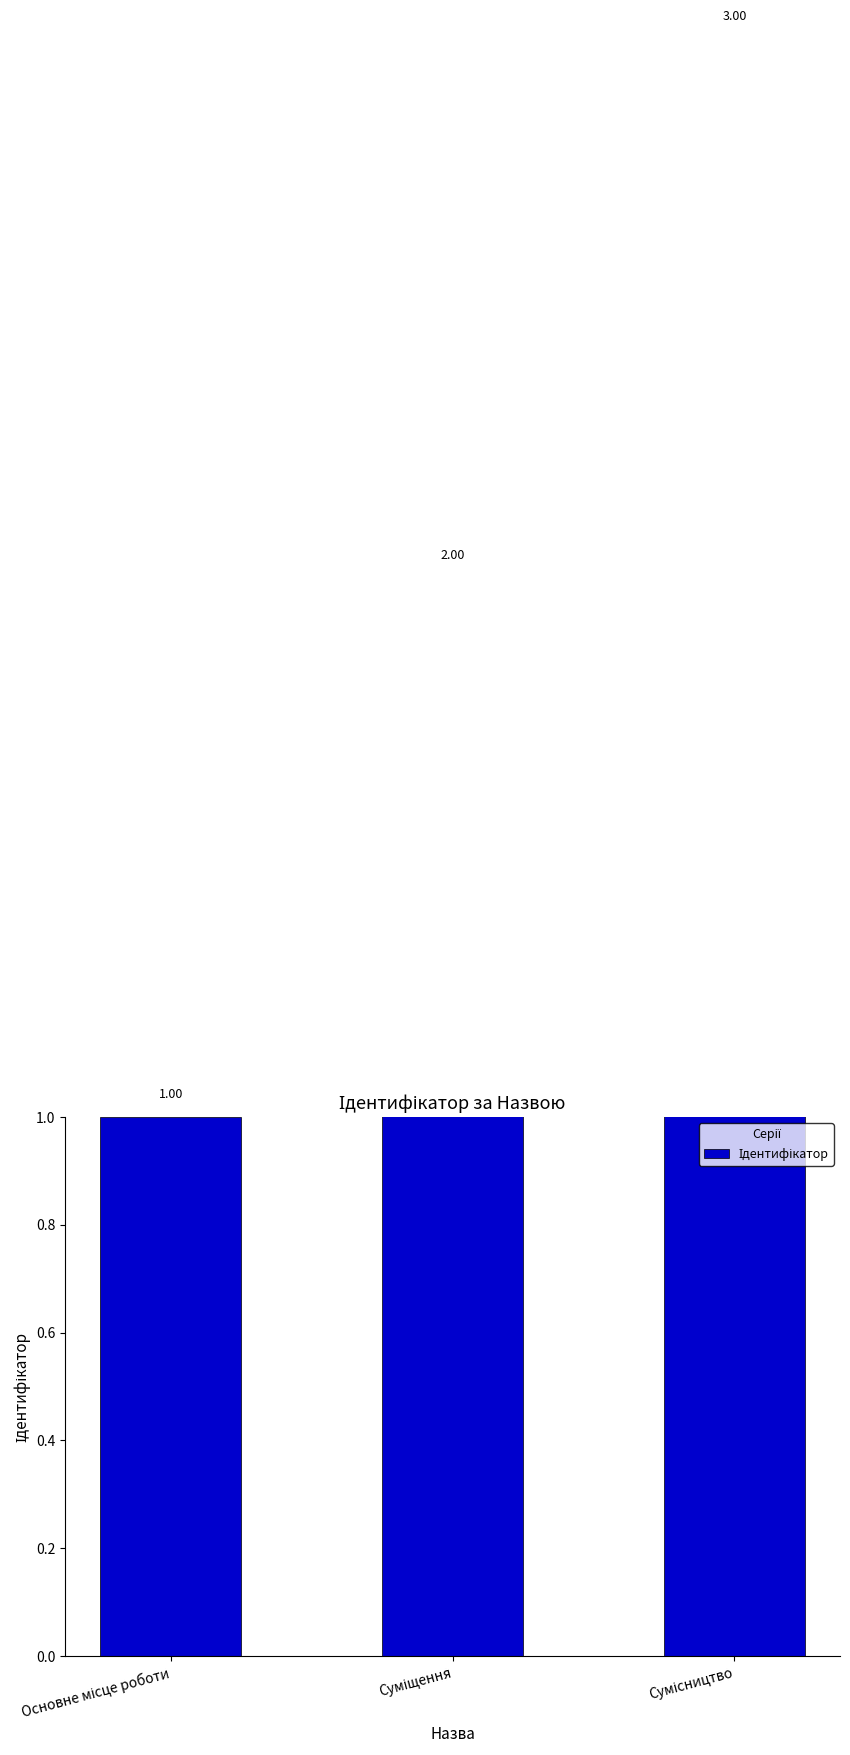

The chart shows a value of 1 at Основне місце роботи. True or false?

False